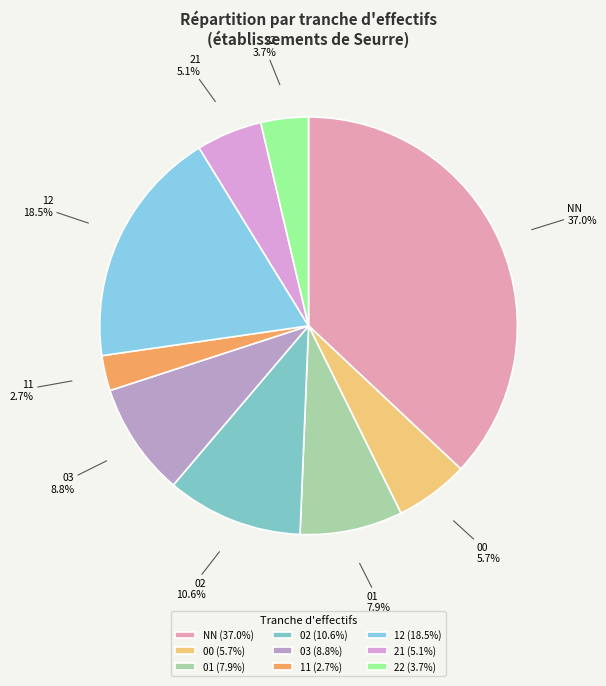

Between 22 and 21, which is larger?

21